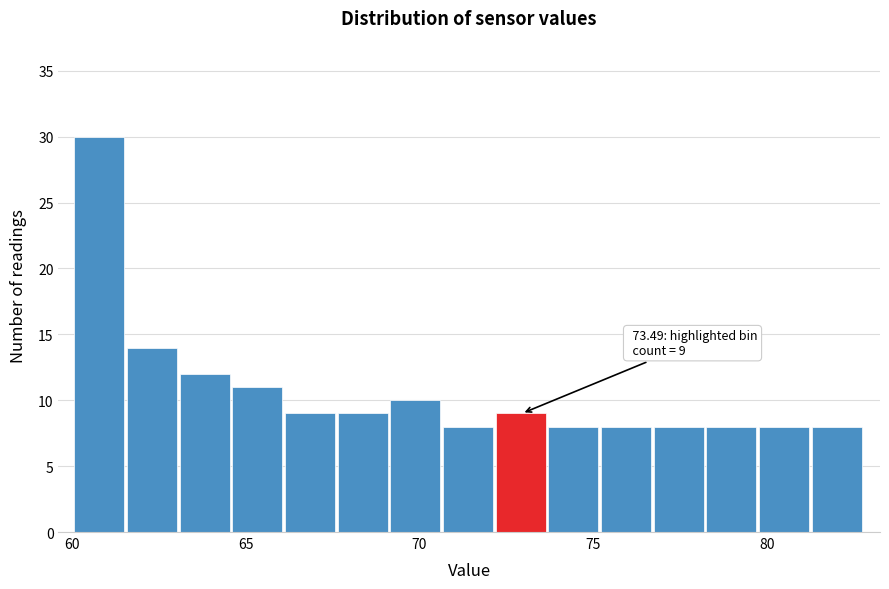

Around what value on the x-axis is the tallest bar? Give the approximate position of its centre, as read against the axis.

61.0